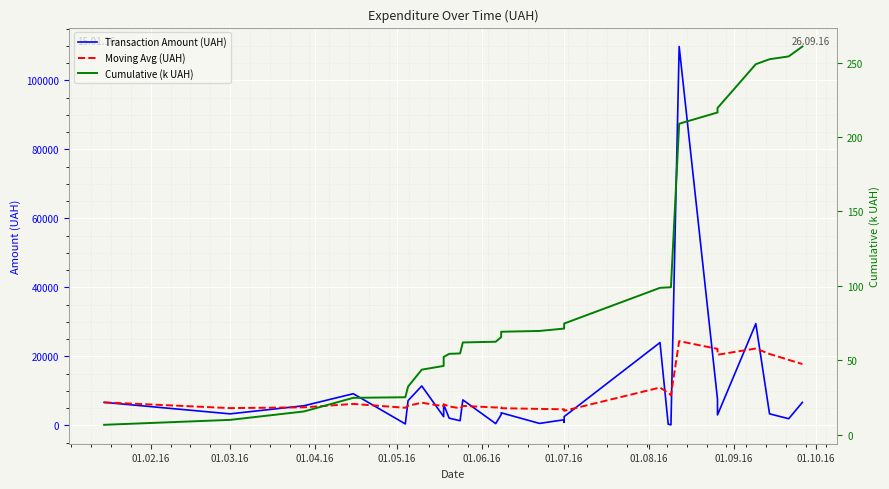

True or false: Cumulative (k UAH) and Moving Avg (UAH) intersect in this chart.

False